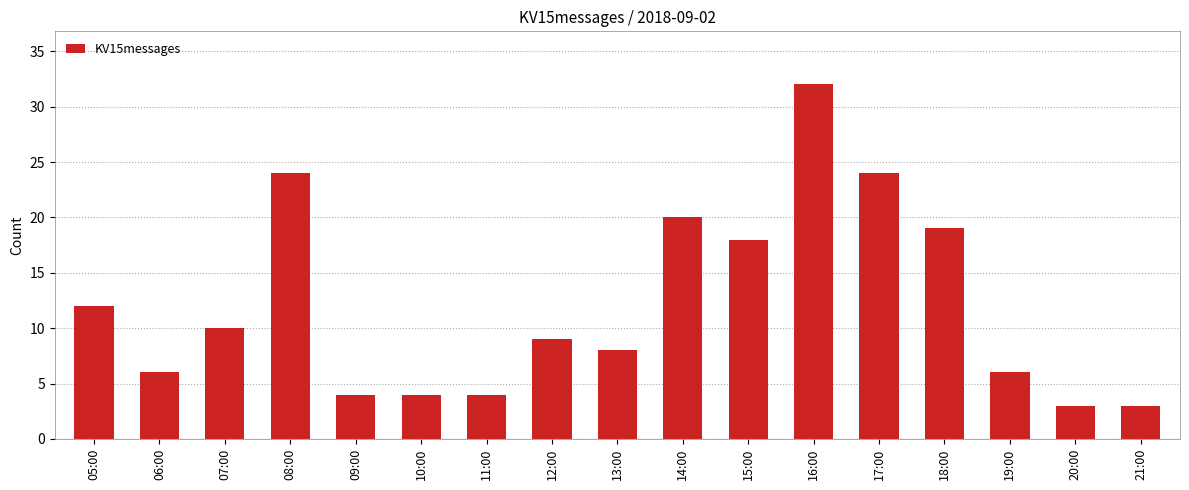

At which category does the chart reach its peak across all series?

16:00